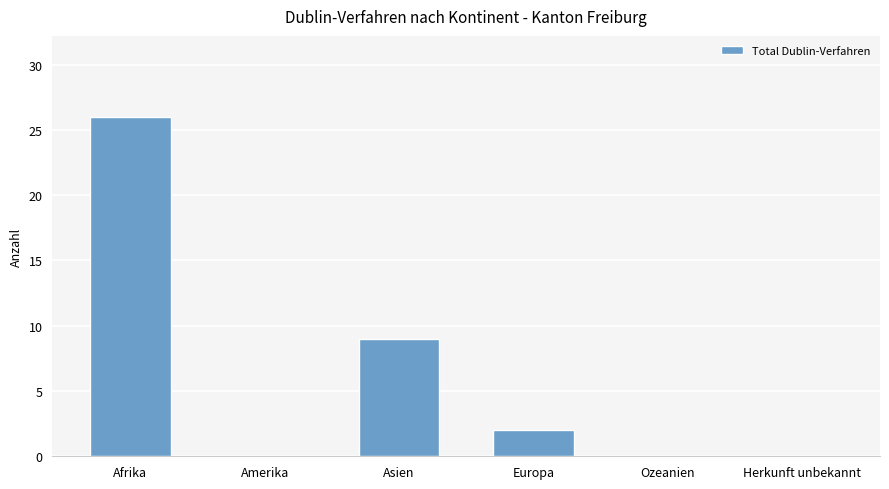

What is the sum of the values at Afrika and Ozeanien?

26